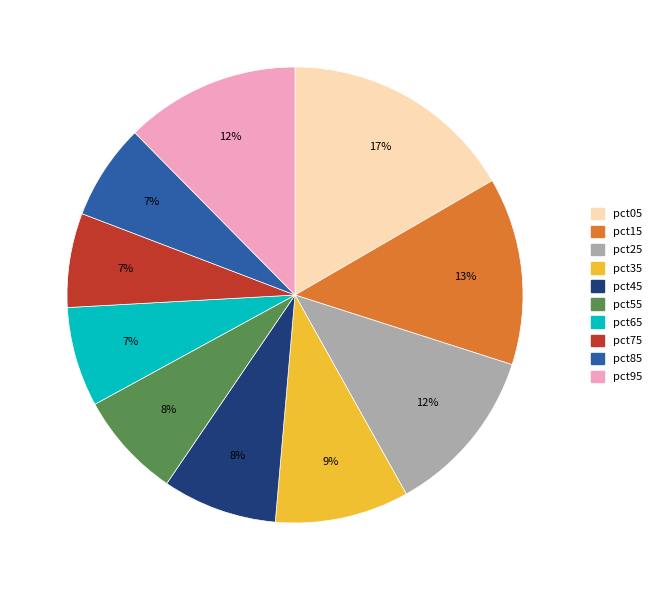

Do pct75 and pct55 together represent more than half of the pie?

No